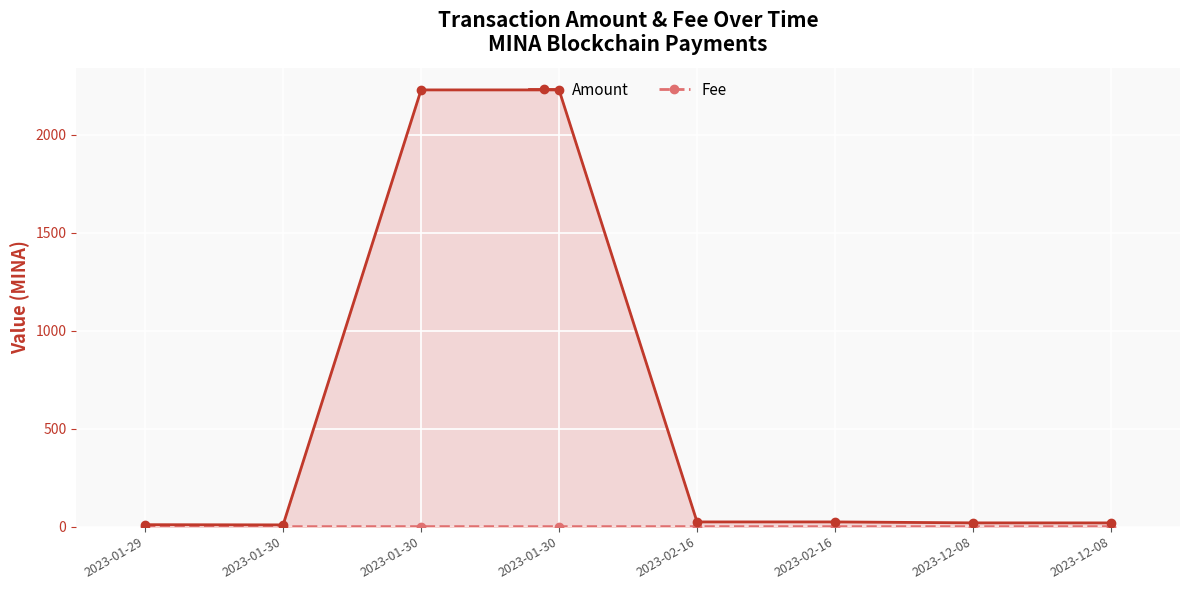

What are all the series names shown in the legend?

Amount, Fee